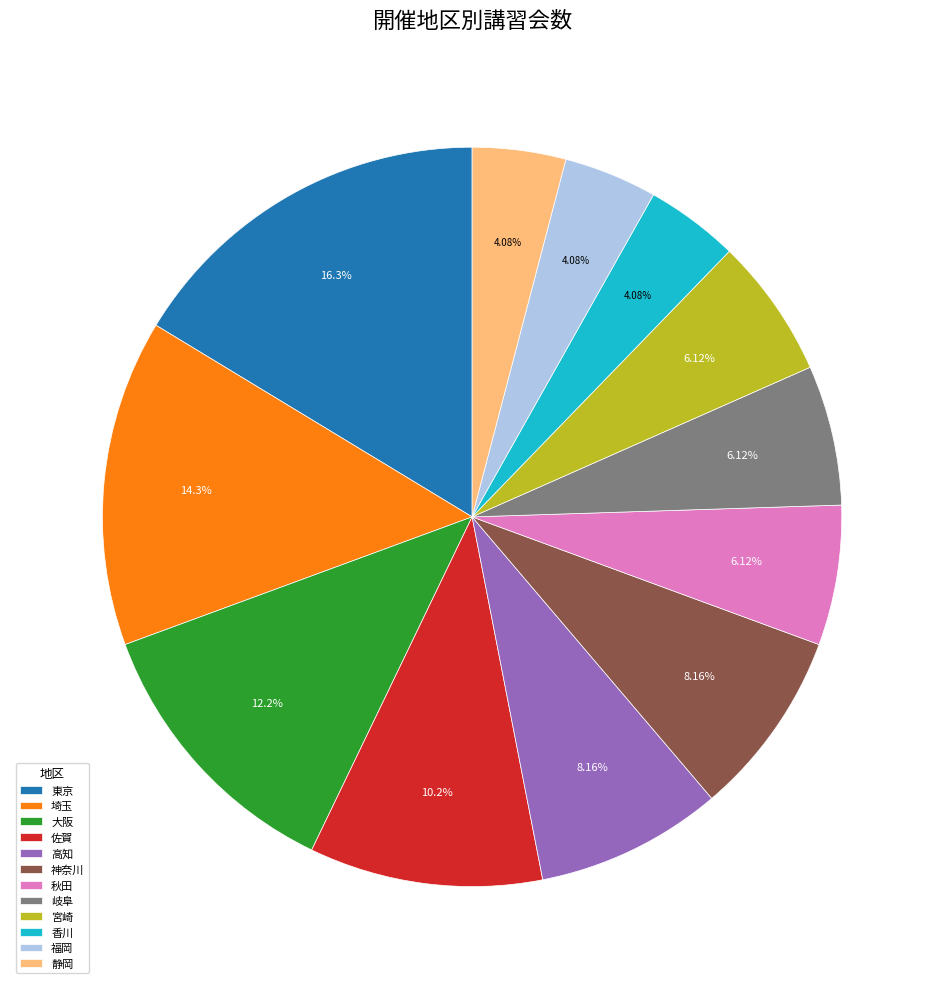

Does 岐阜 represent more than half of the total?

No